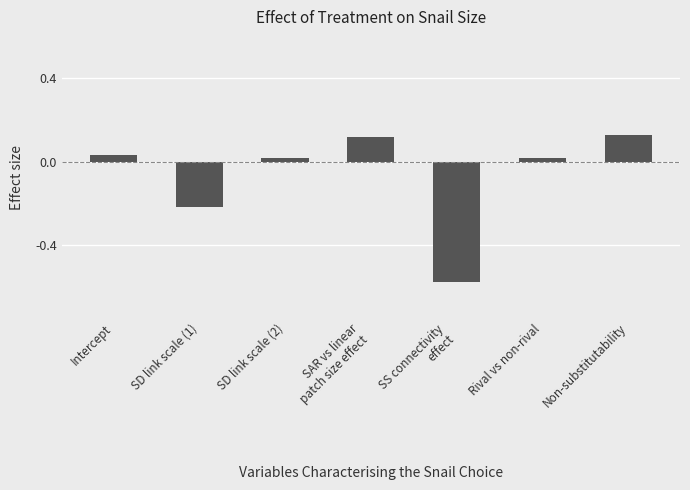

Which category has the lowest value across all series?

SS connectivity
effect